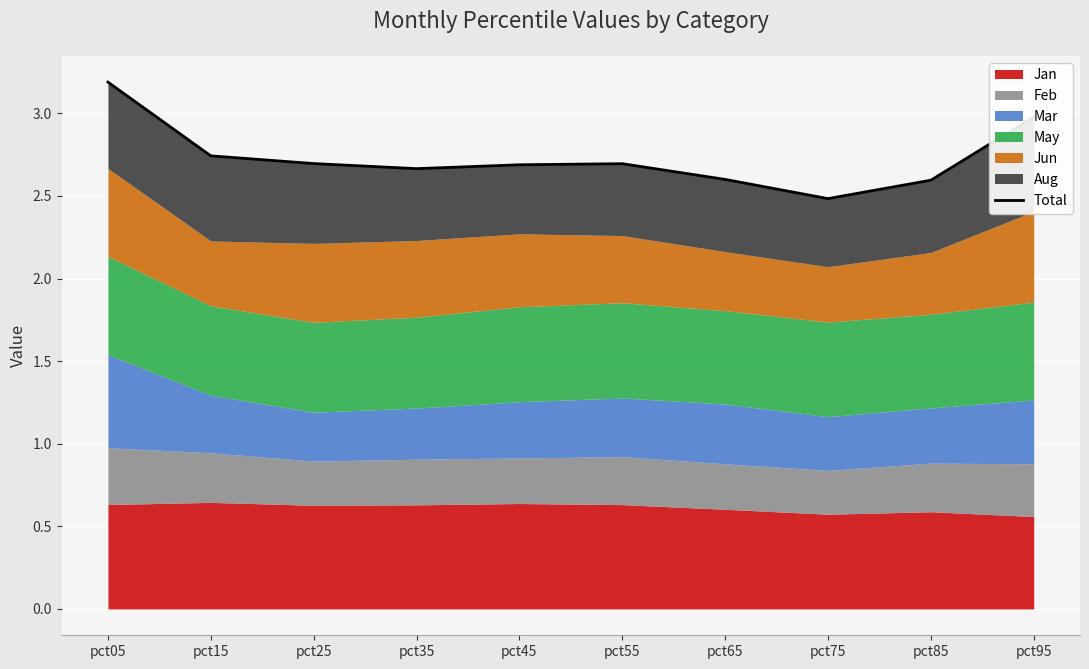

List the labels in order of value, largest first.

pct05, pct95, pct15, pct25, pct55, pct45, pct35, pct65, pct85, pct75